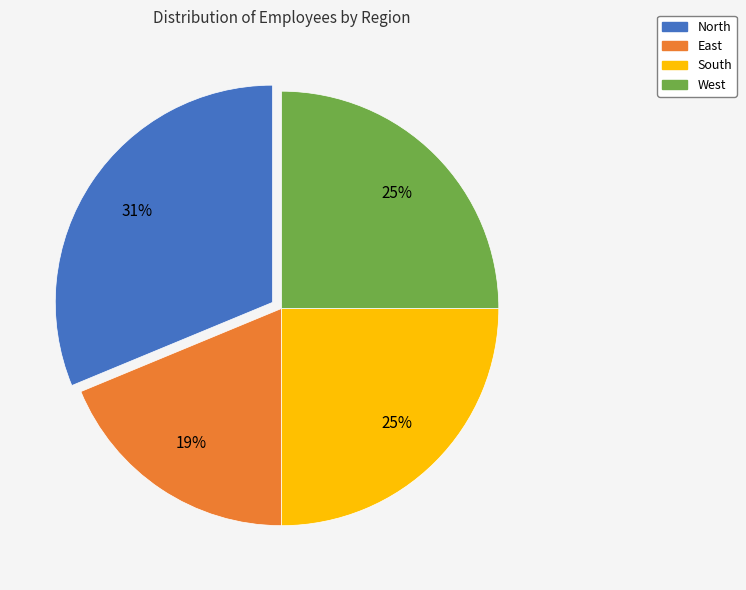

What is the smallest slice in the pie chart?

East